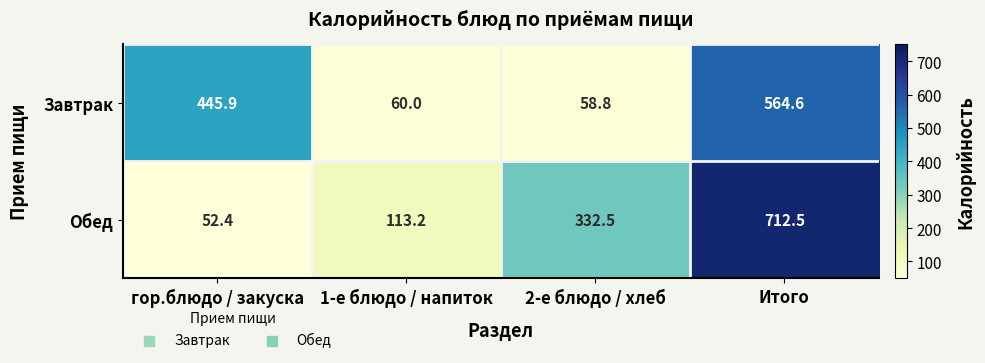

Rank the series by their maximum value, from highest to lowest.

Обед, Завтрак